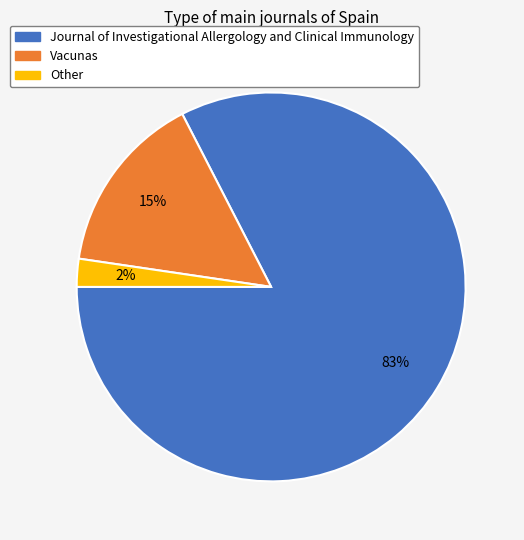

Is it true that Journal of Investigational Allergology and Clinical Immunology is 83% of the pie?

True